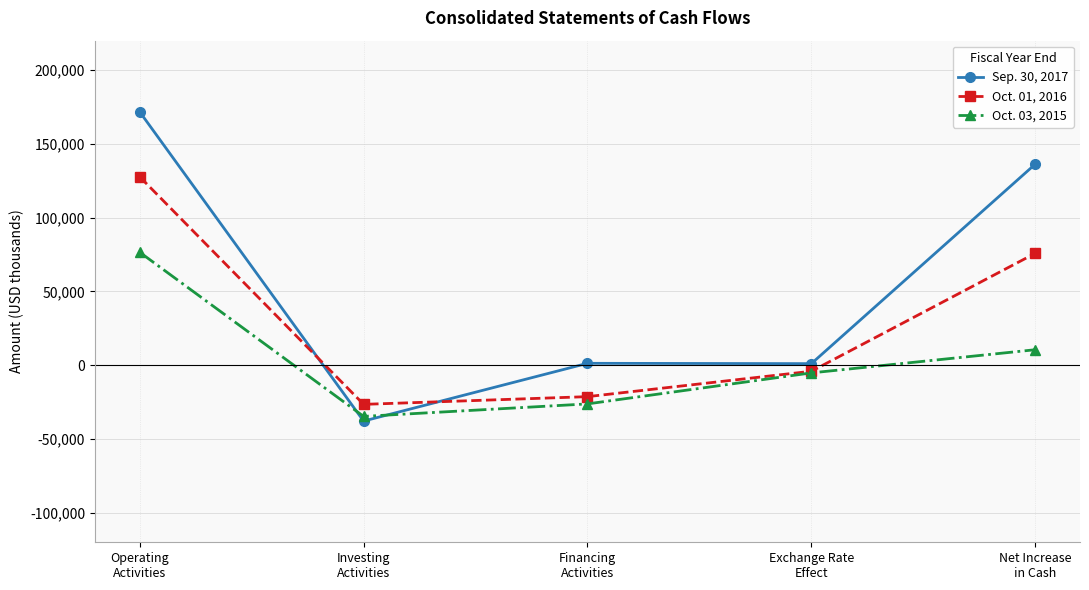

After their last crossing, which series has the higher values: Sep. 30, 2017 or Oct. 01, 2016?

Sep. 30, 2017